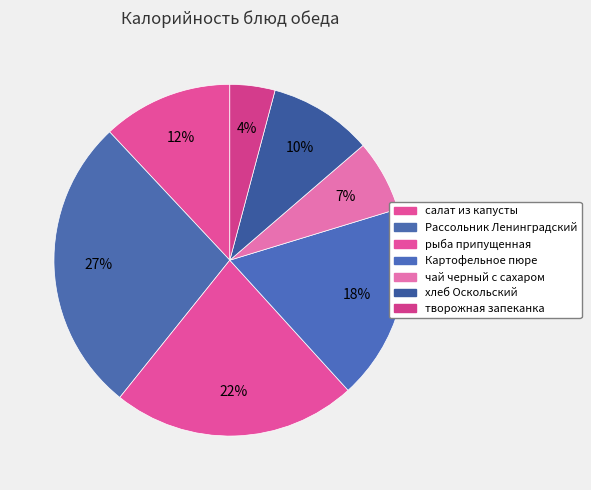

To the nearest percent, what portion does хлеб Оскольский represent?

10%